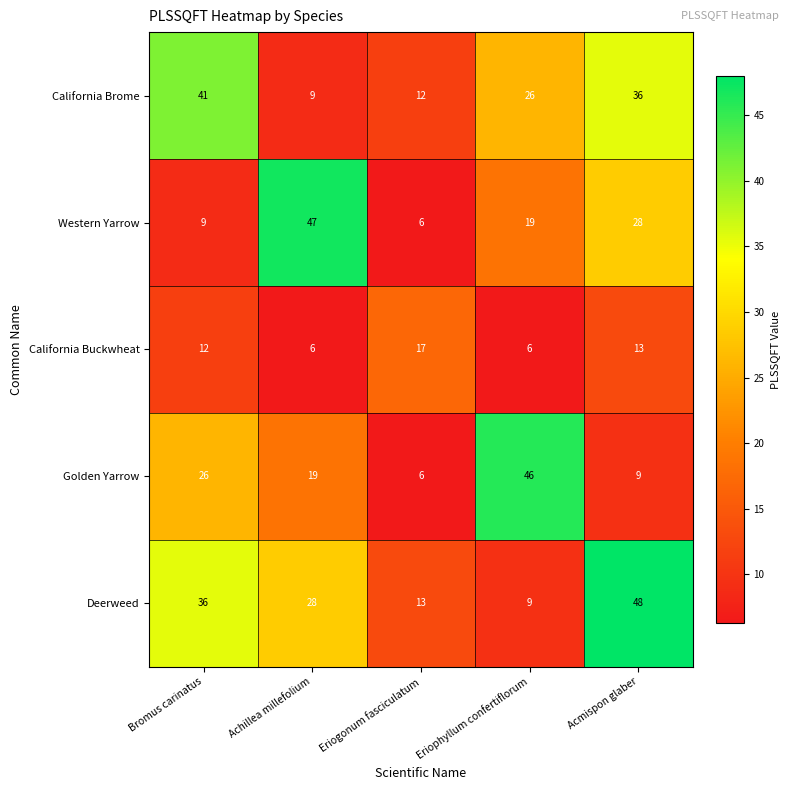

At how many categories does at least one series exceed 26?

4